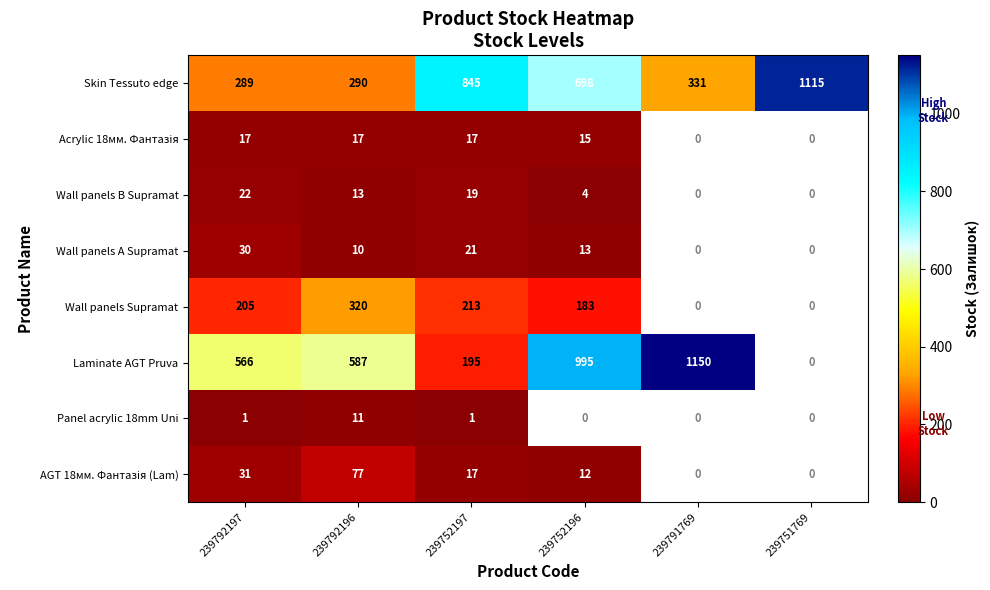

What is the difference between the Laminate AGT Pruva values at 239752196 and 239752197?

800